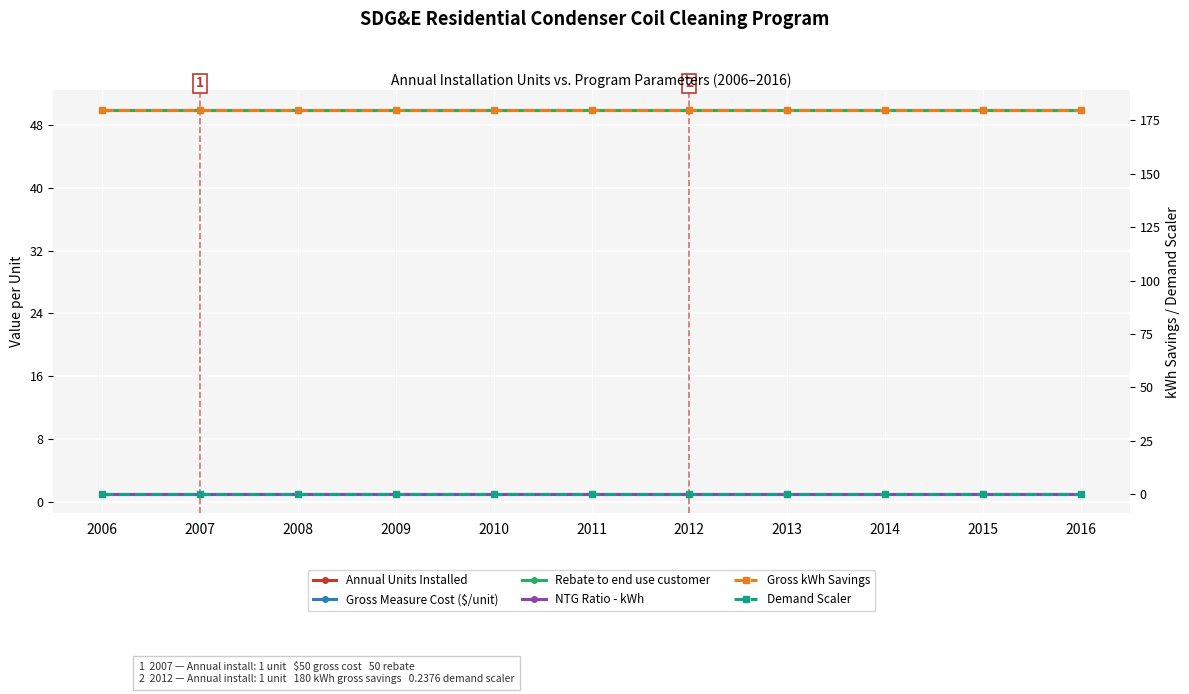

True or false: Gross Measure Cost ($/unit) and Gross kWh Savings intersect in this chart.

False